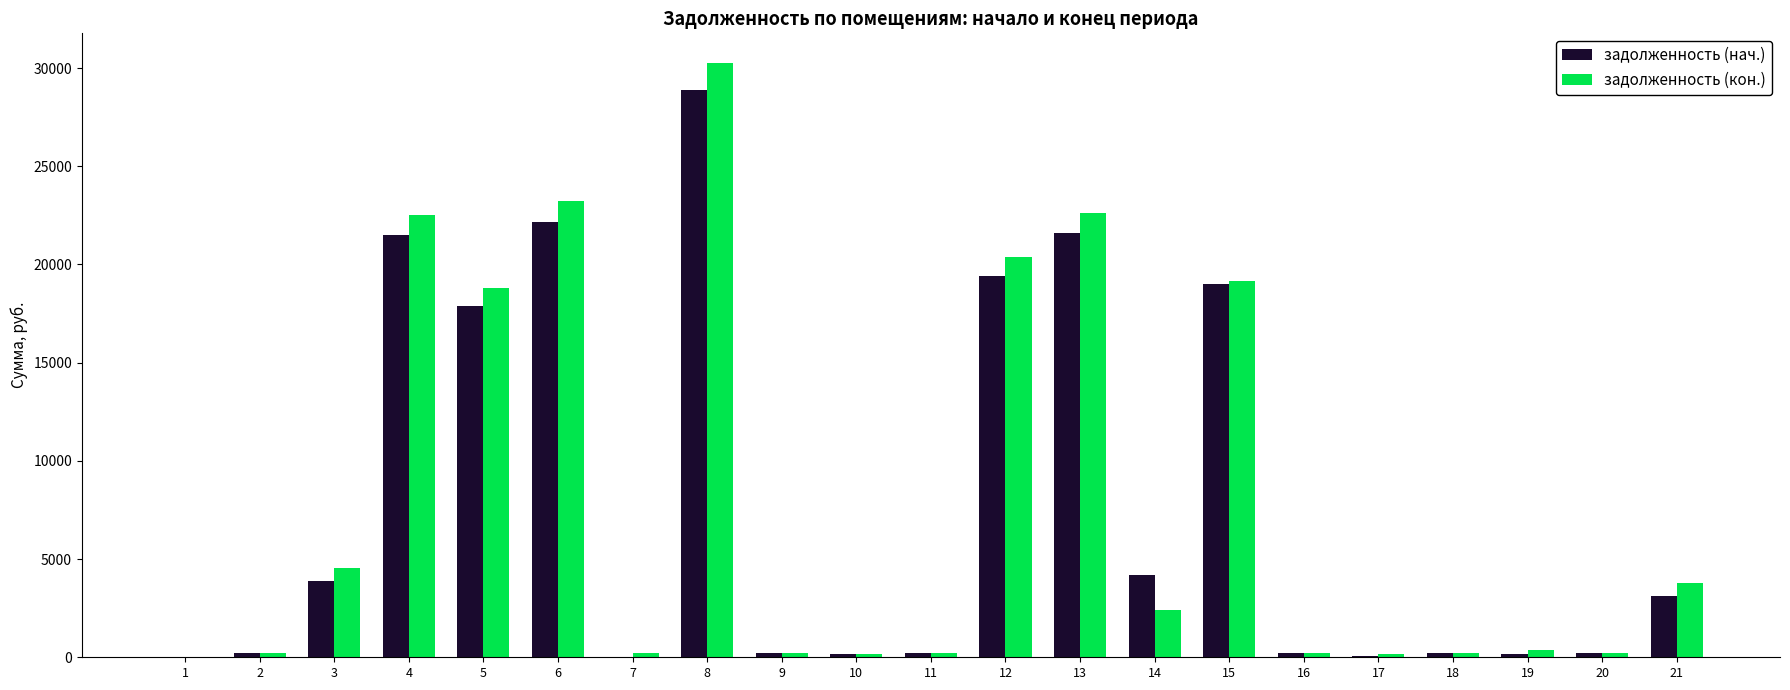

How many data points in задолженность (нач.) are above 213?

11